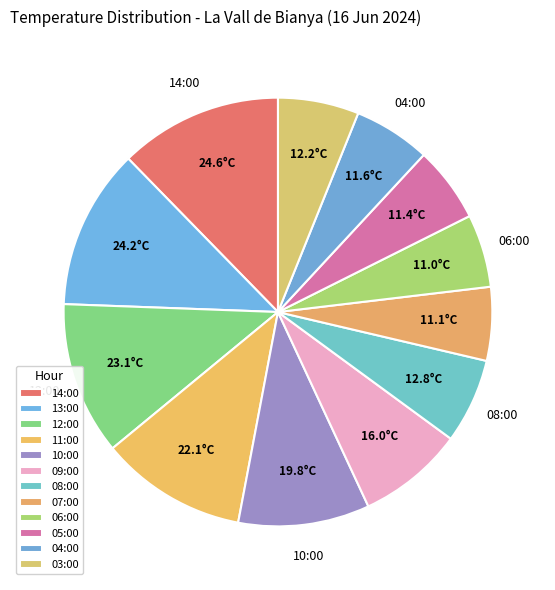

How many slices are in this pie chart?

12